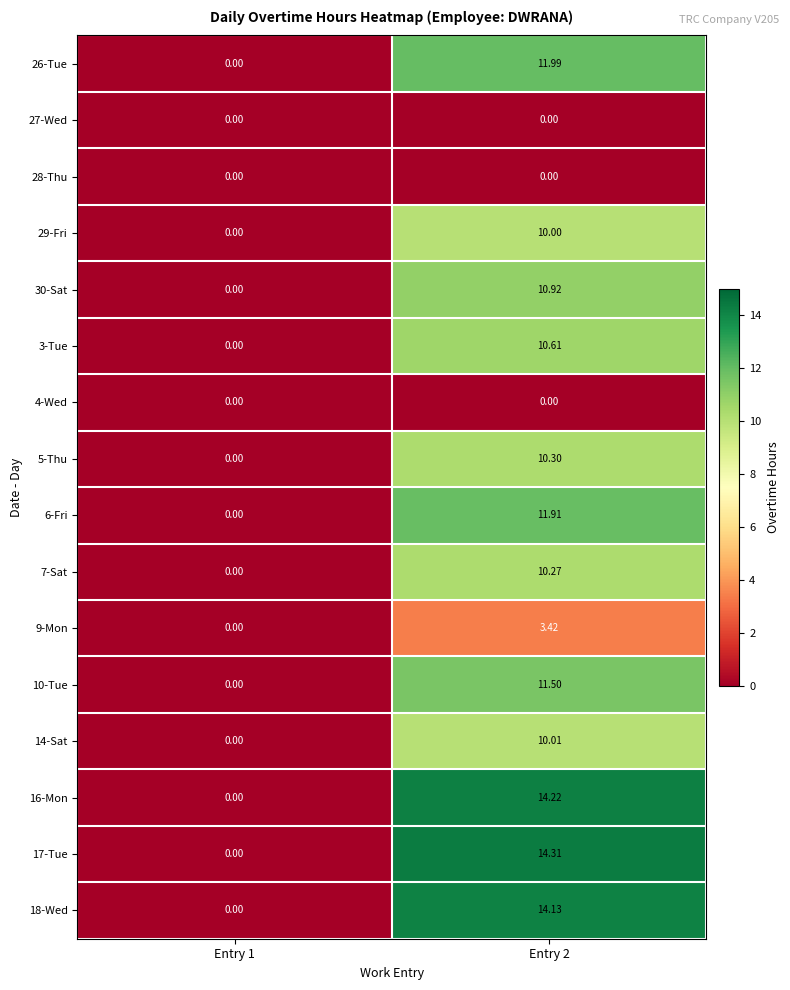

At which category is the sum across all series the highest?

Entry 2